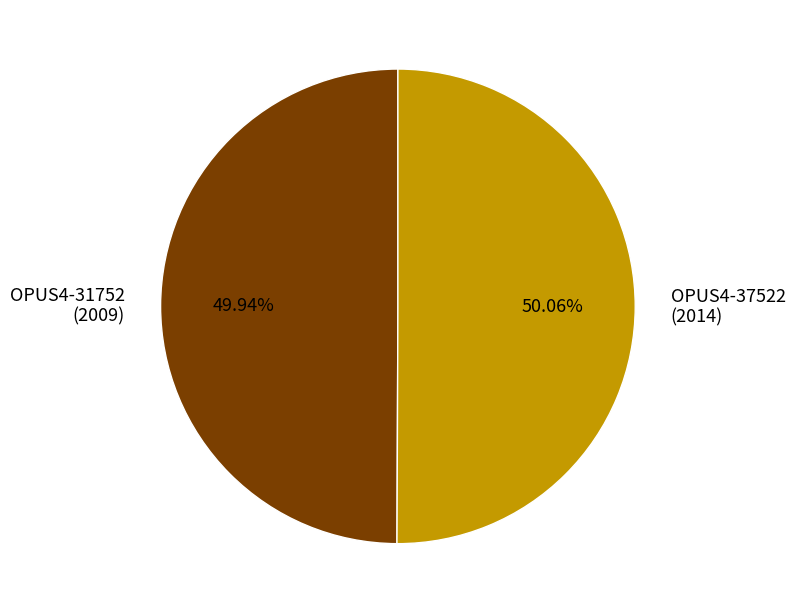

What is the ratio of the value at OPUS4-37522 (2014) to the value at OPUS4-31752 (2009)?

1.0